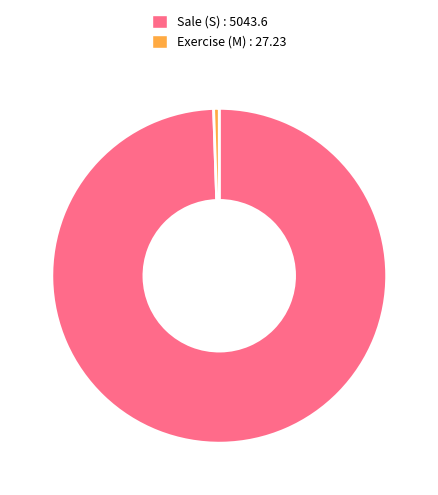

What is the smallest slice in the pie chart?

Exercise (M) : 27.23